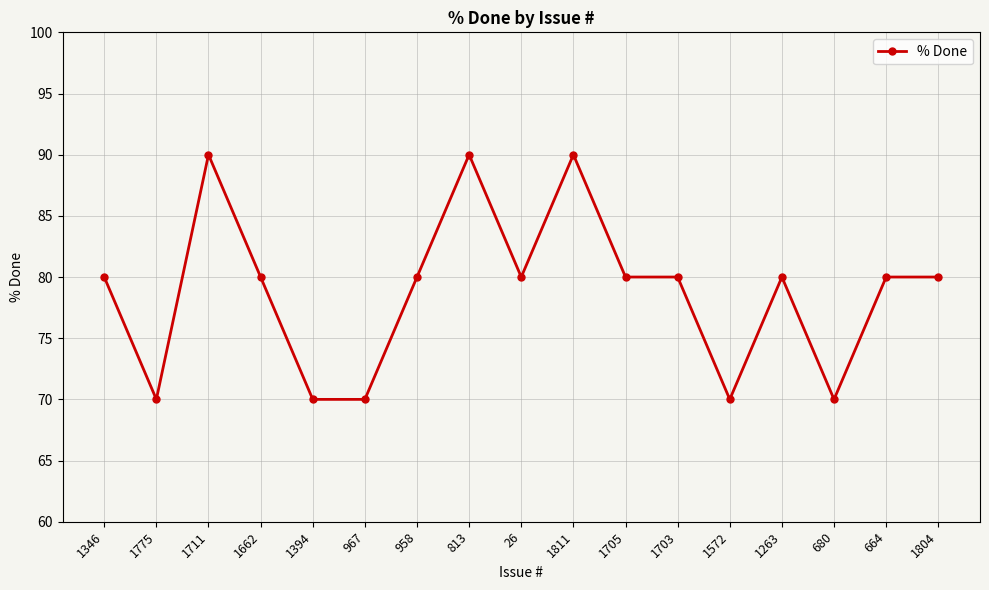

Reading left to right, list all the values displayed in this chart.

1346=80	1775=70	1711=90	1662=80	1394=70	967=70	958=80	813=90	26=80	1811=90	1705=80	1703=80	1572=70	1263=80	680=70	664=80	1804=80